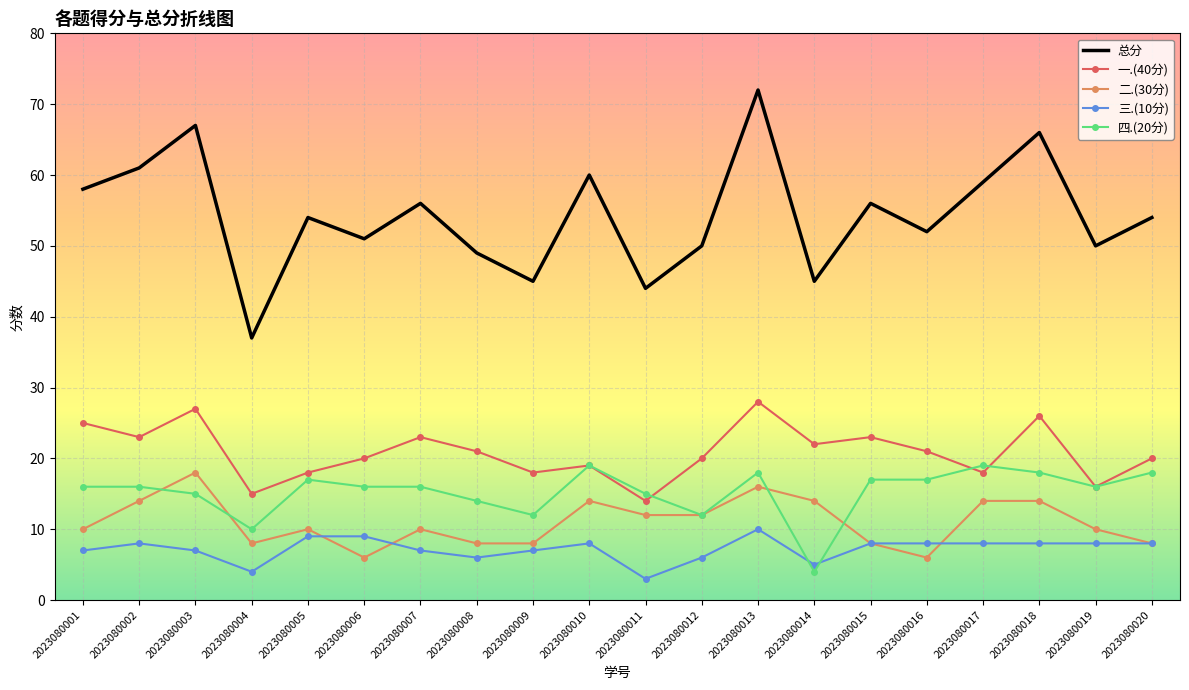

True or false: 二.(30分) has a value of 14 at 2023080018.

True